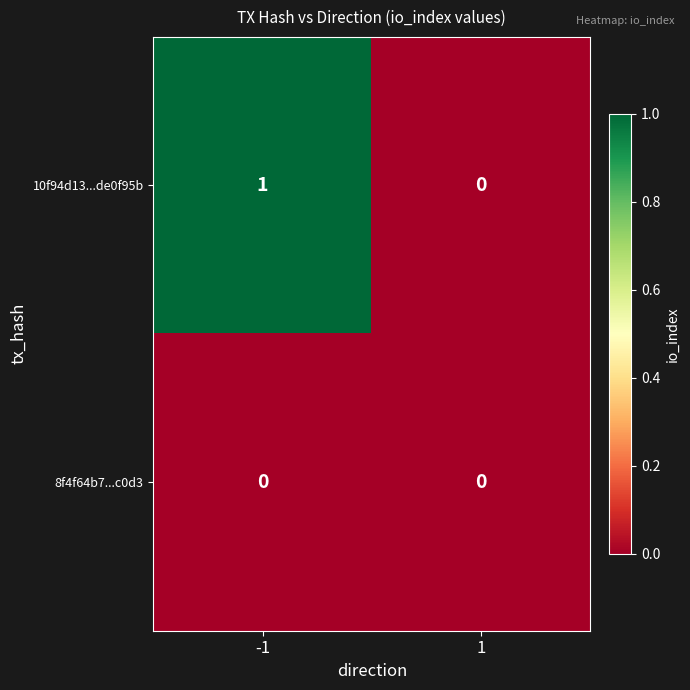

At which category is the sum across all series the highest?

-1